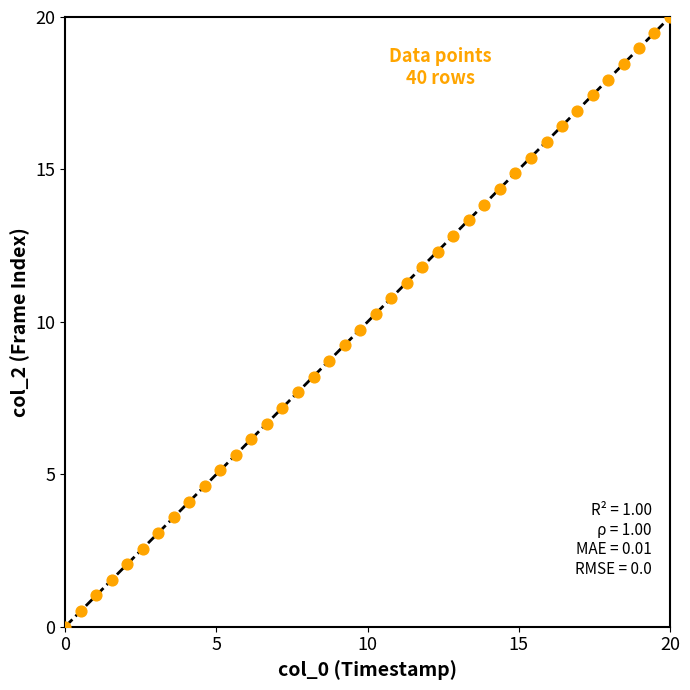

What is the range of X values (max minus min)?

20.0